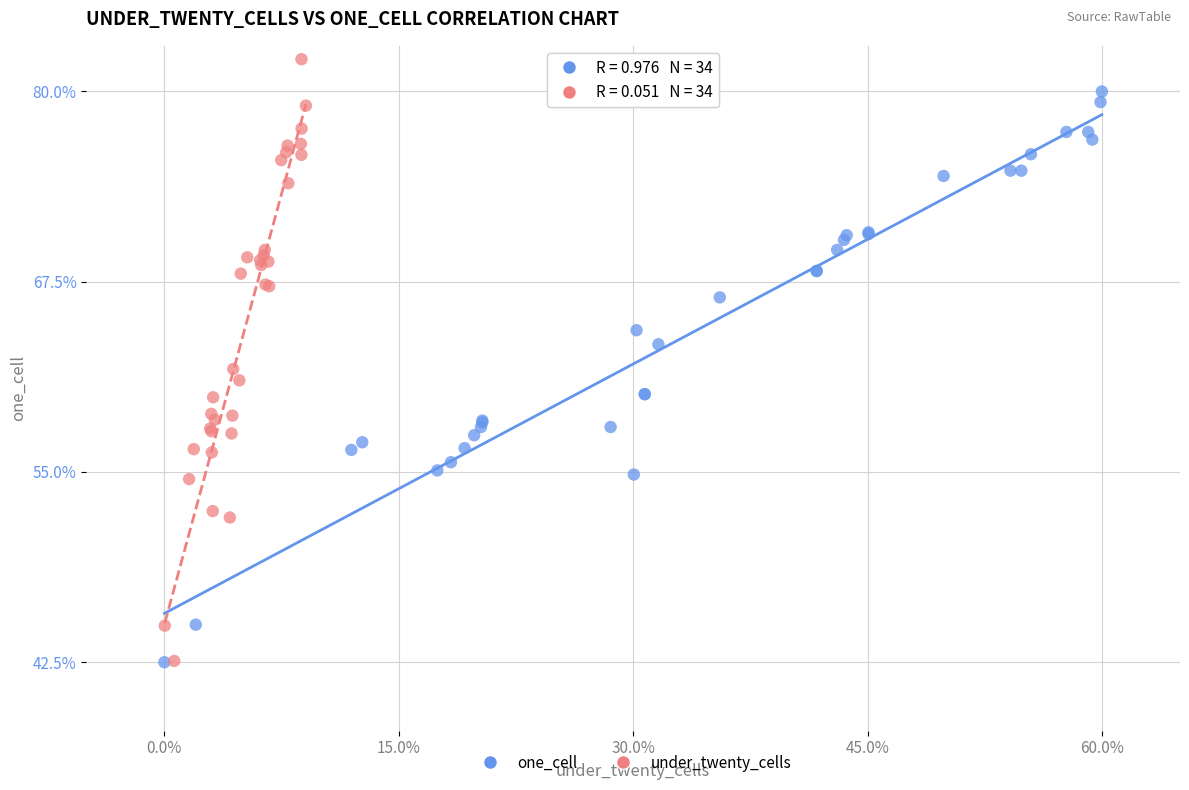

Which series contains the highest Y value?

under_twenty_cells